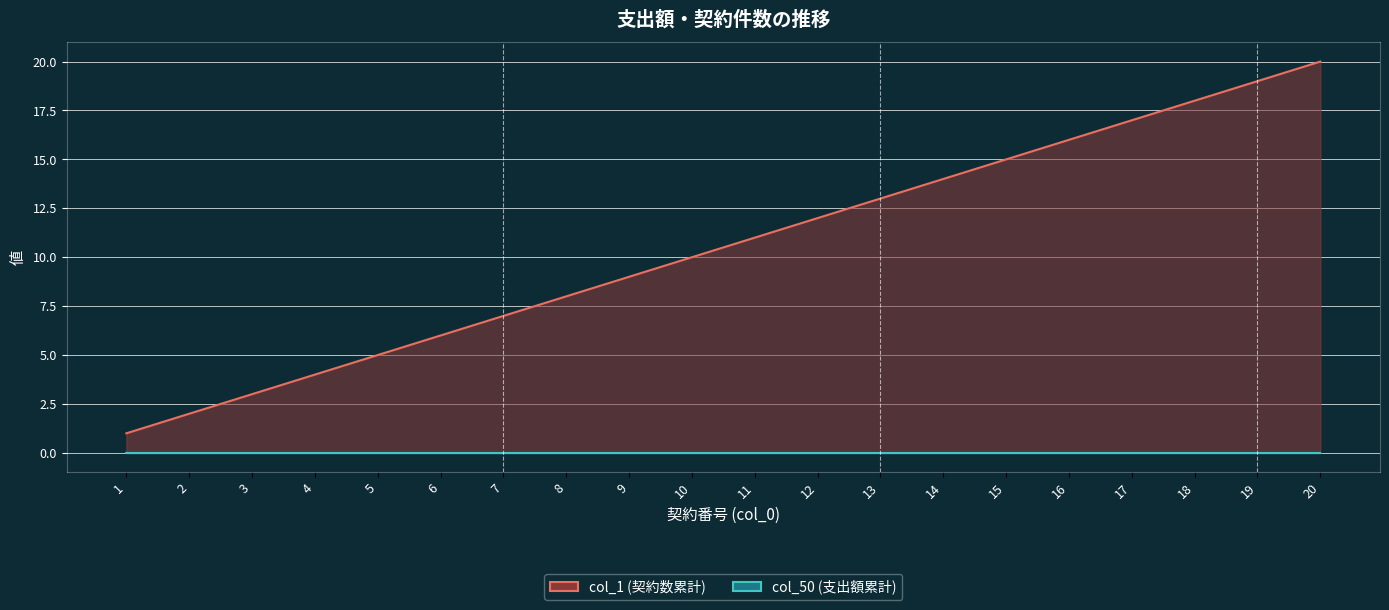

What is the total value across all series at 5?

5